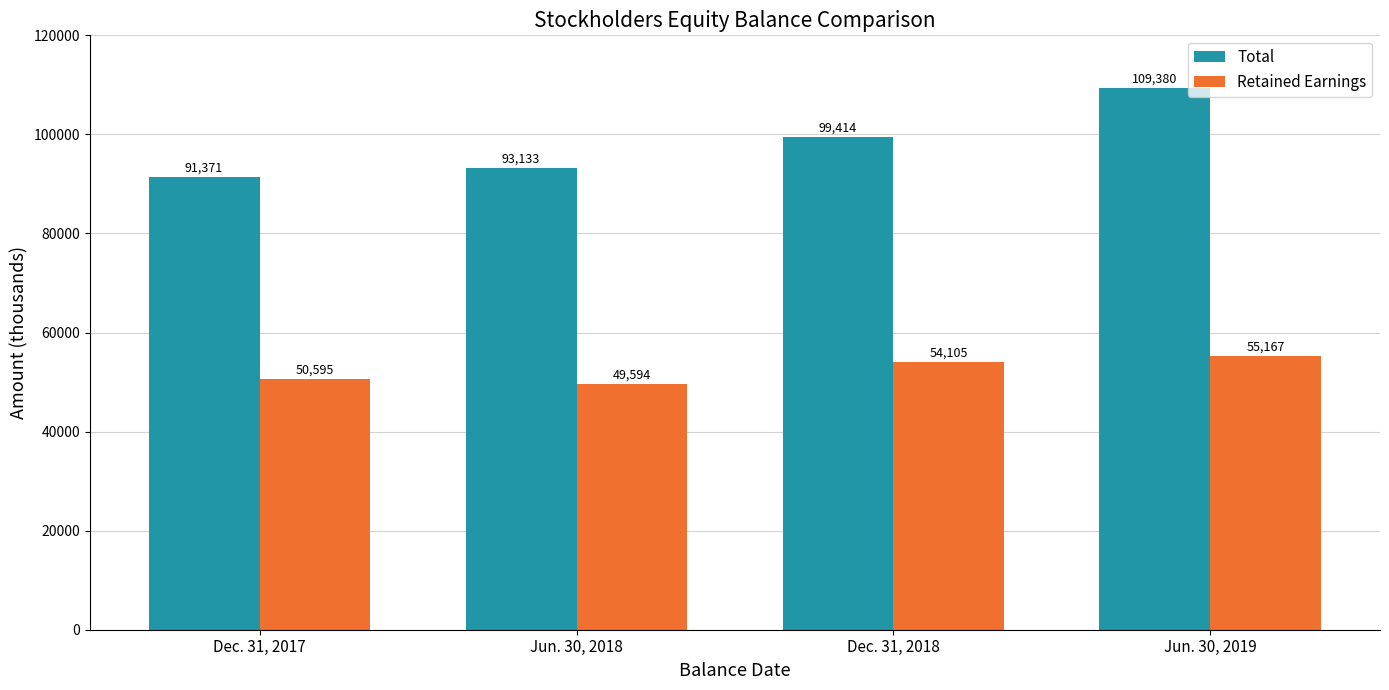

Count the number of data series in this chart.

2